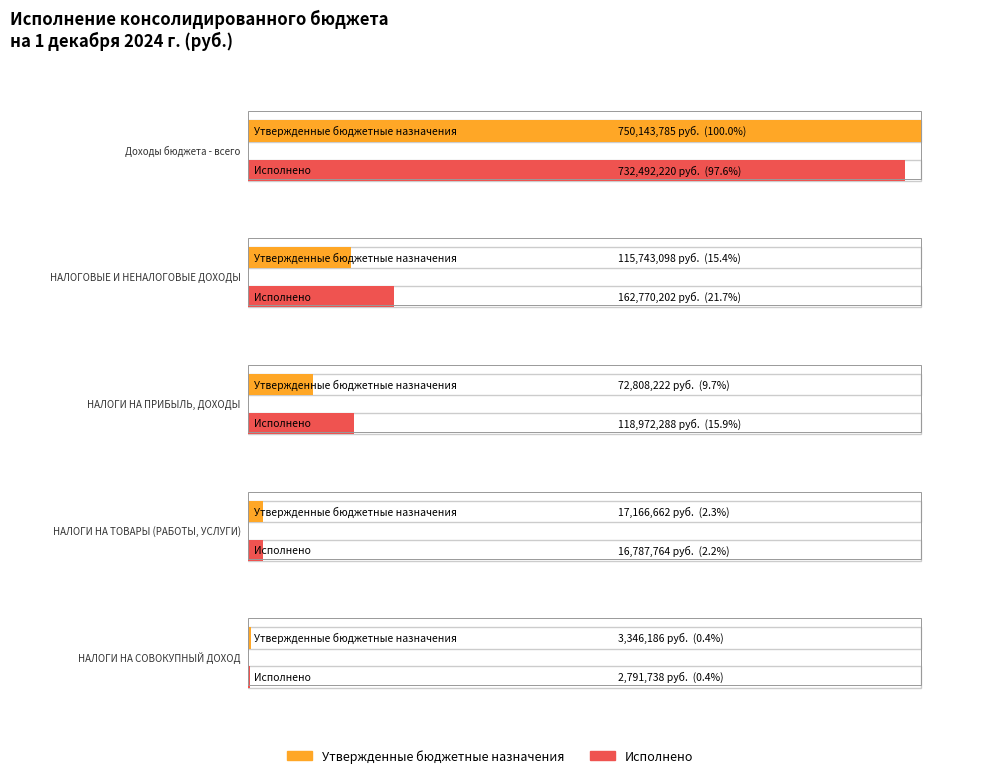

Which has a higher value, НАЛОГИ НА ПРИБЫЛЬ, ДОХОДЫ or НАЛОГИ НА СОВОКУПНЫЙ ДОХОД?

НАЛОГИ НА ПРИБЫЛЬ, ДОХОДЫ